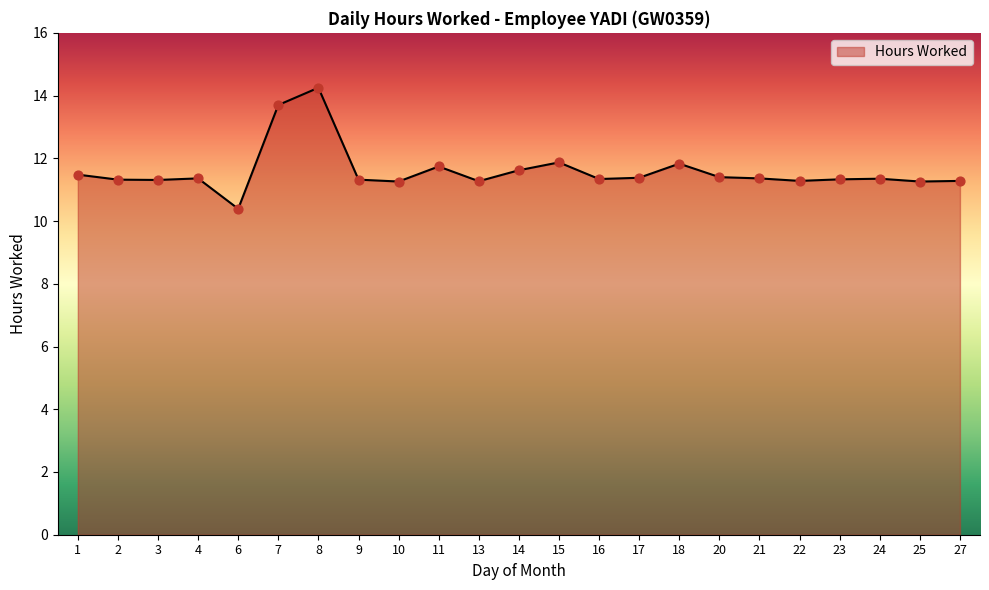

What is the change in value from 8 to 22?

-3.0